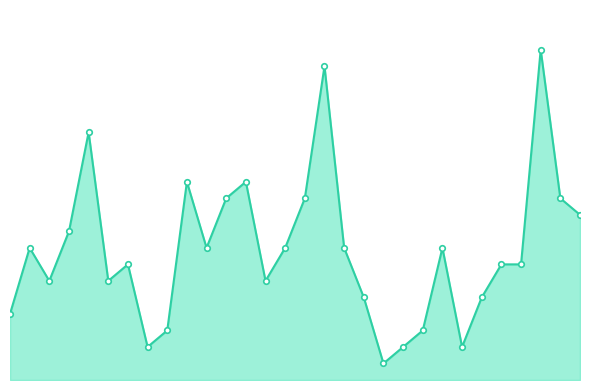

At which label does the data first exceed 8?

Bulgaria